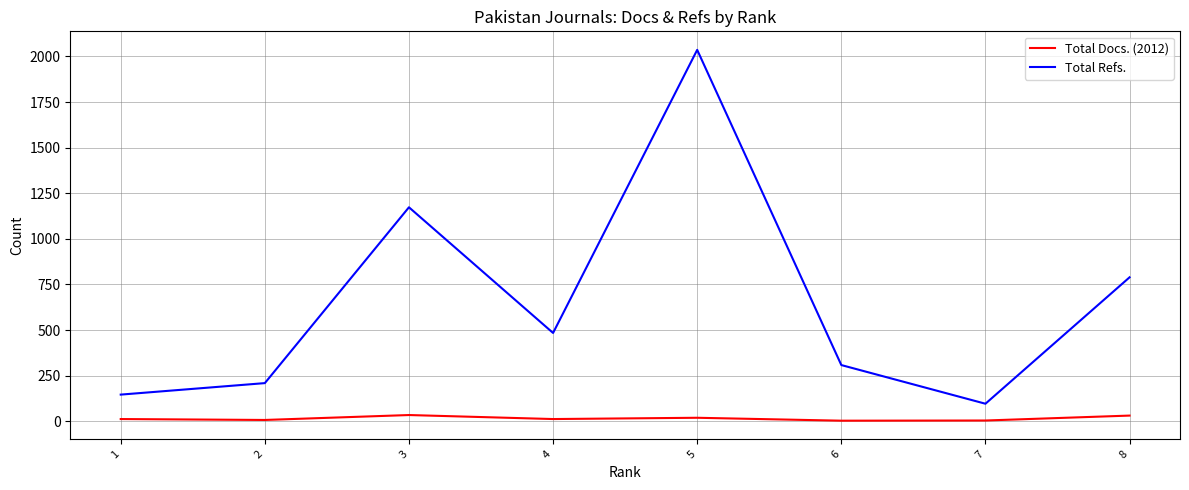

What is the sum of the Total Refs. values at 7 and 2?

305